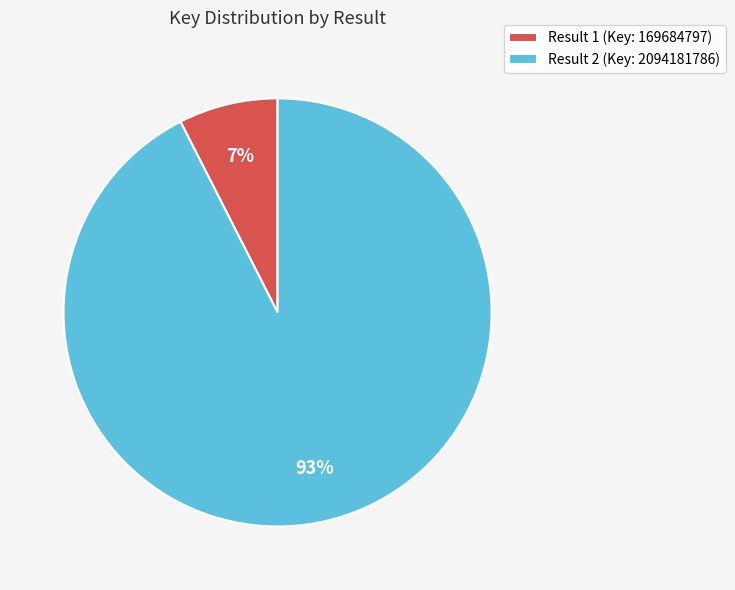

Do Result 2 (Key: 2094181786) and Result 1 (Key: 169684797) together represent more than half of the pie?

Yes